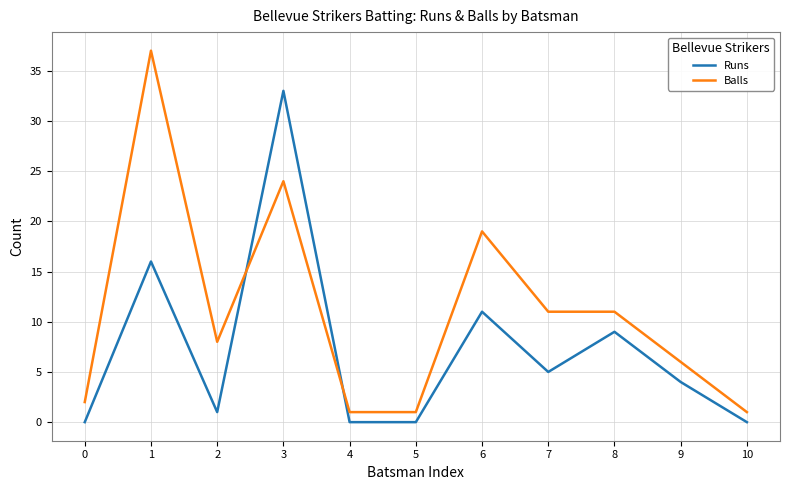

What is the sum of the Runs values at 3 and 0?

33